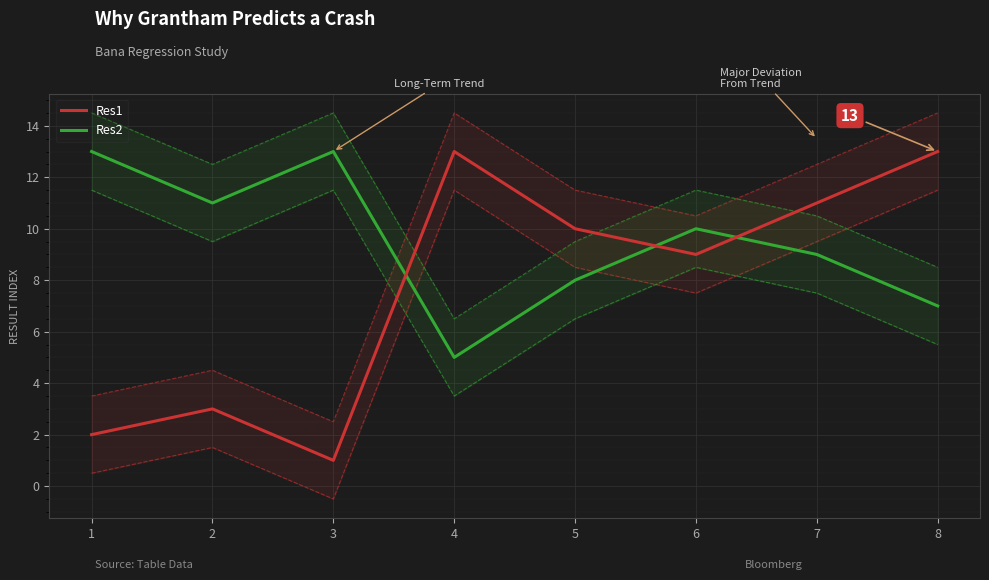

Which series changed the most between 2 and 8?

Res1